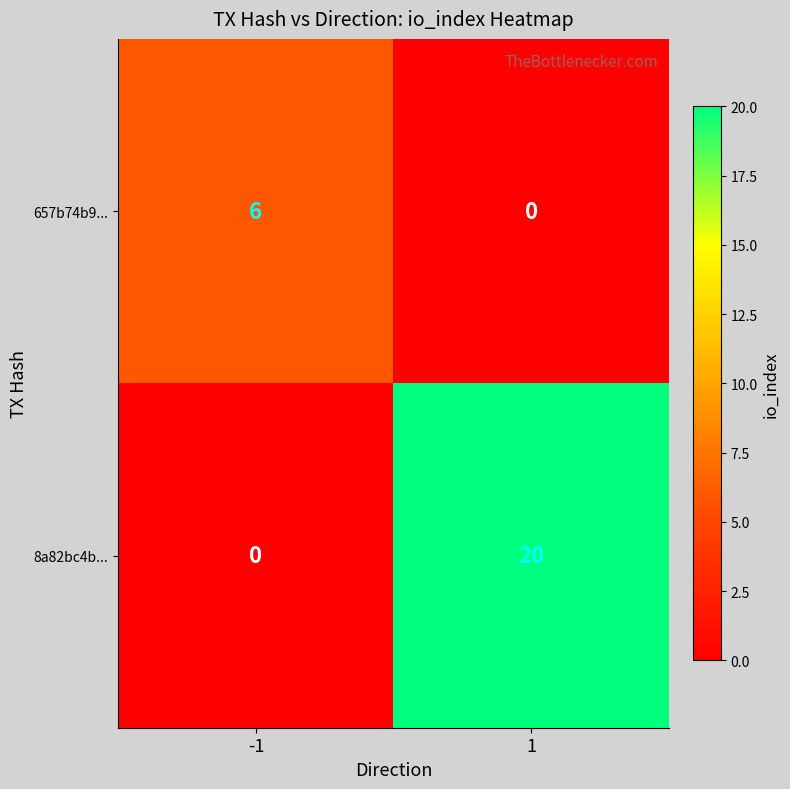

List the series in order of their overall mean, highest first.

8a82bc4b..., 657b74b9...